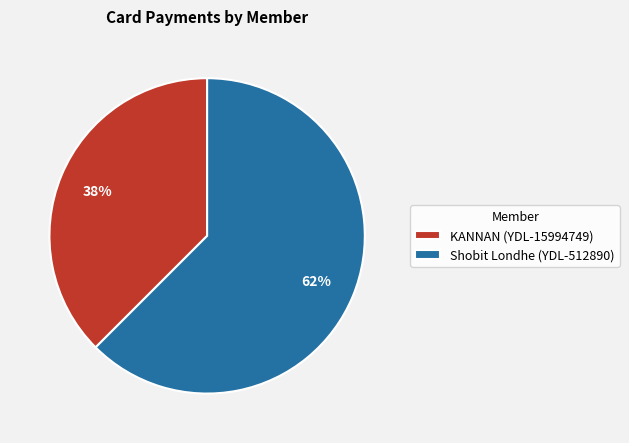

Is there any slice that represents more than half of the pie?

Yes